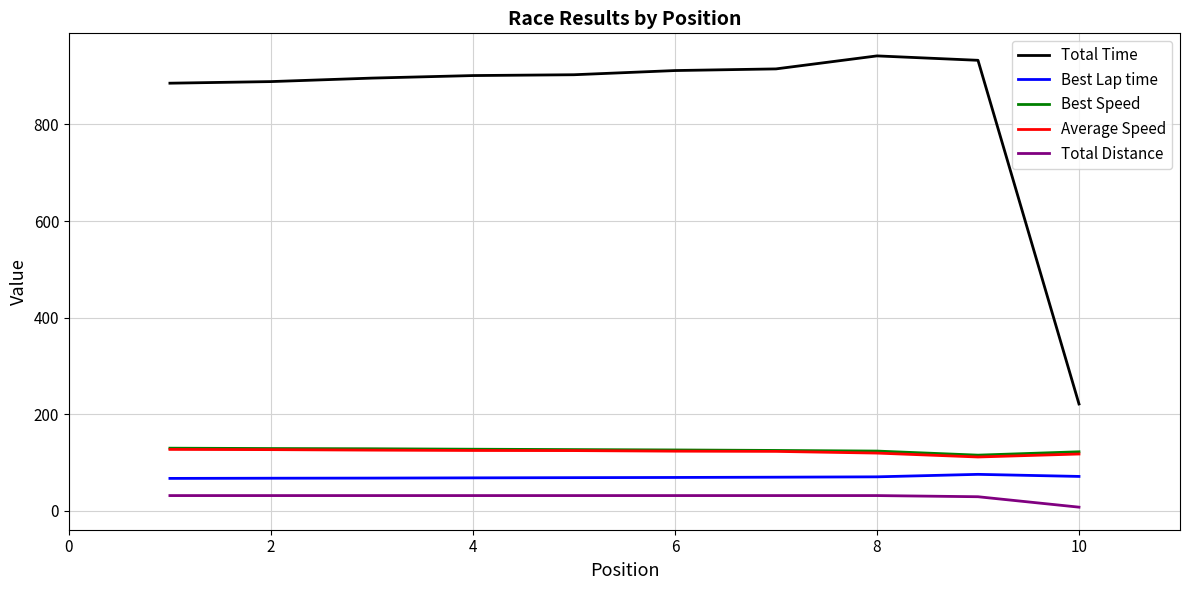

Which series has the largest total across all categories?

Total Time